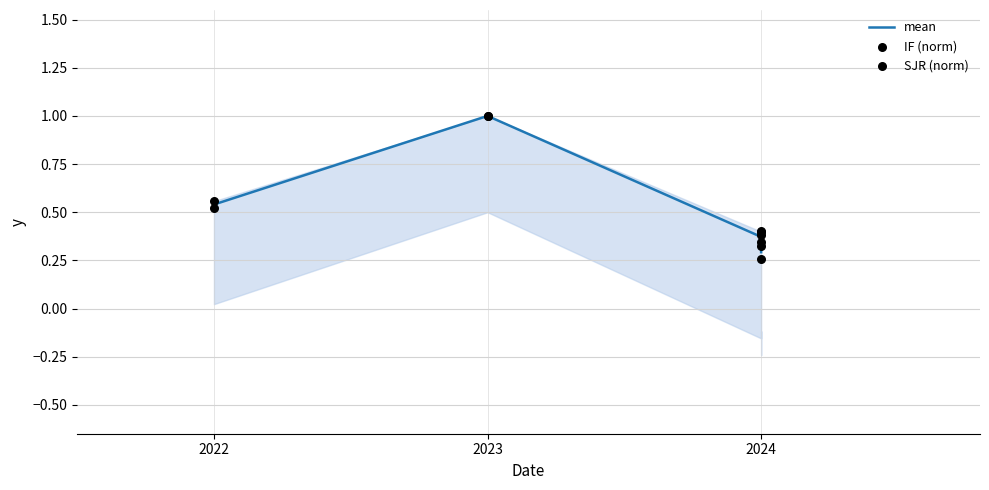

Which series has the largest total across all categories?

IF (norm)